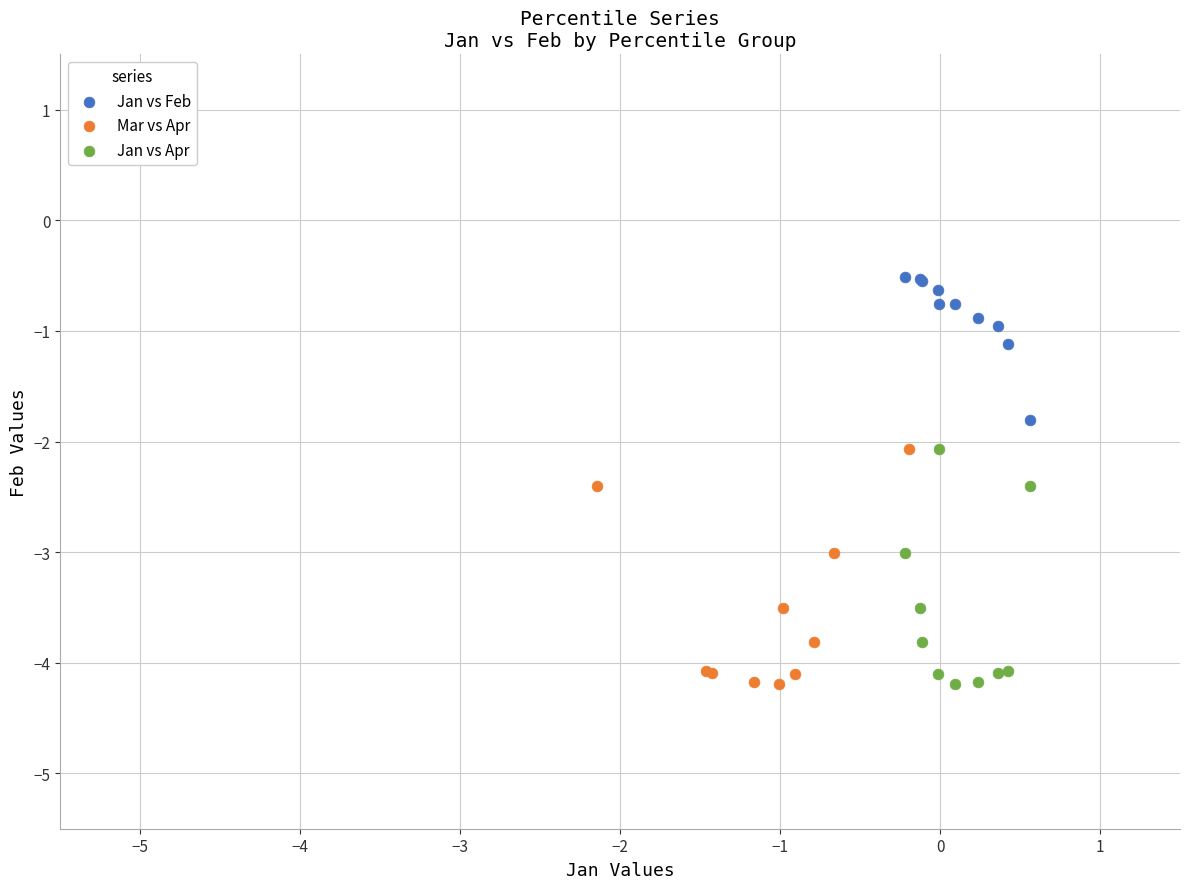

Which series reaches the maximum Y coordinate?

Jan vs Feb